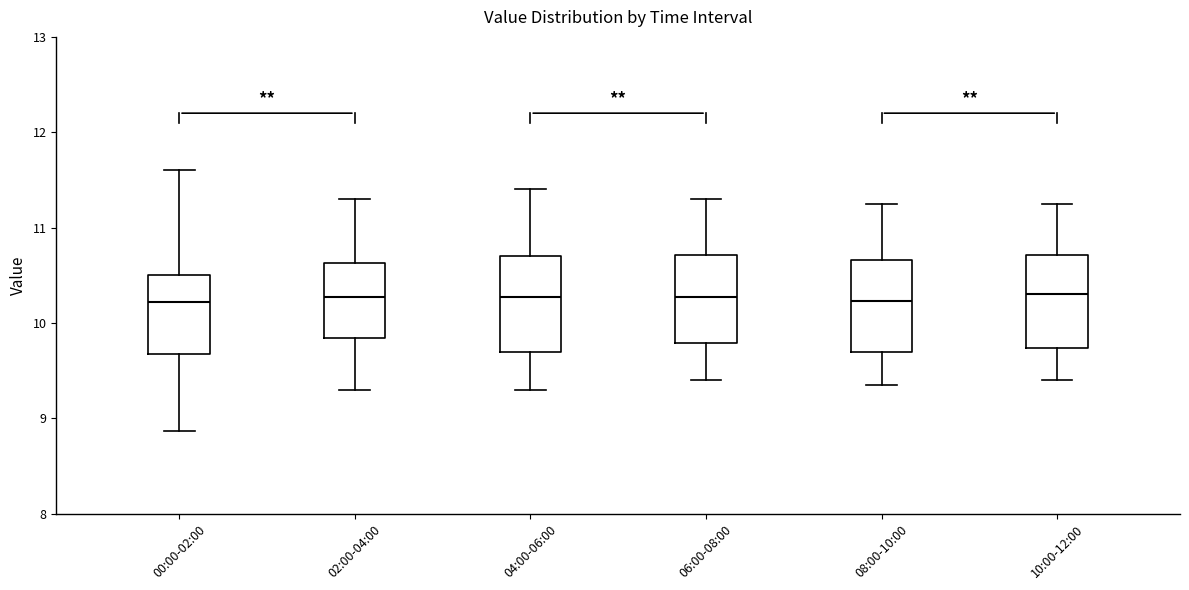

Reading left to right, read every box against the y-axis: the position of its median line, the range the box covers, and the ends of its whiskers. The values are not printed on the chart, so give them approximately, as read against the axis.

00:00-02:00: median 10.2, box 9.7 to 10.5, whiskers 8.9 to 11.6
02:00-04:00: median 10.3, box 9.8 to 10.6, whiskers 9.3 to 11.3
04:00-06:00: median 10.3, box 9.7 to 10.7, whiskers 9.3 to 11.4
06:00-08:00: median 10.3, box 9.8 to 10.7, whiskers 9.4 to 11.3
08:00-10:00: median 10.2, box 9.7 to 10.7, whiskers 9.4 to 11.3
10:00-12:00: median 10.3, box 9.7 to 10.7, whiskers 9.4 to 11.3